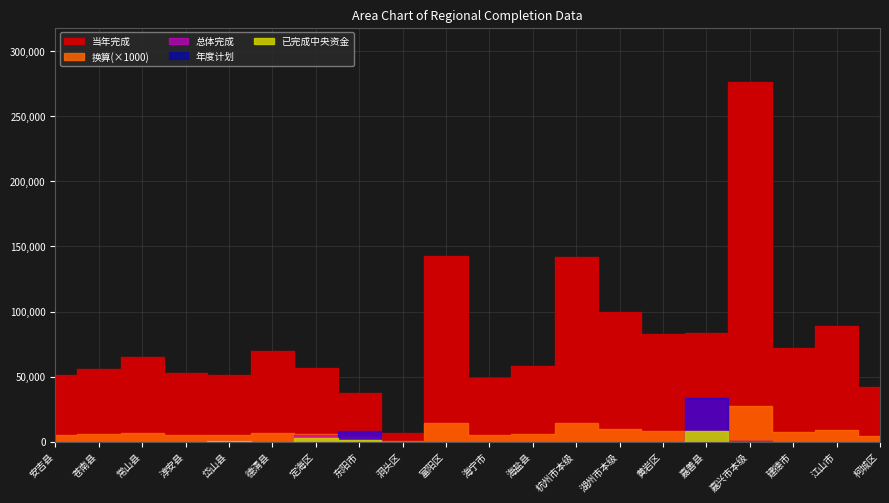

Which has a higher value, 岱山县 or 湖州市本级?

湖州市本级